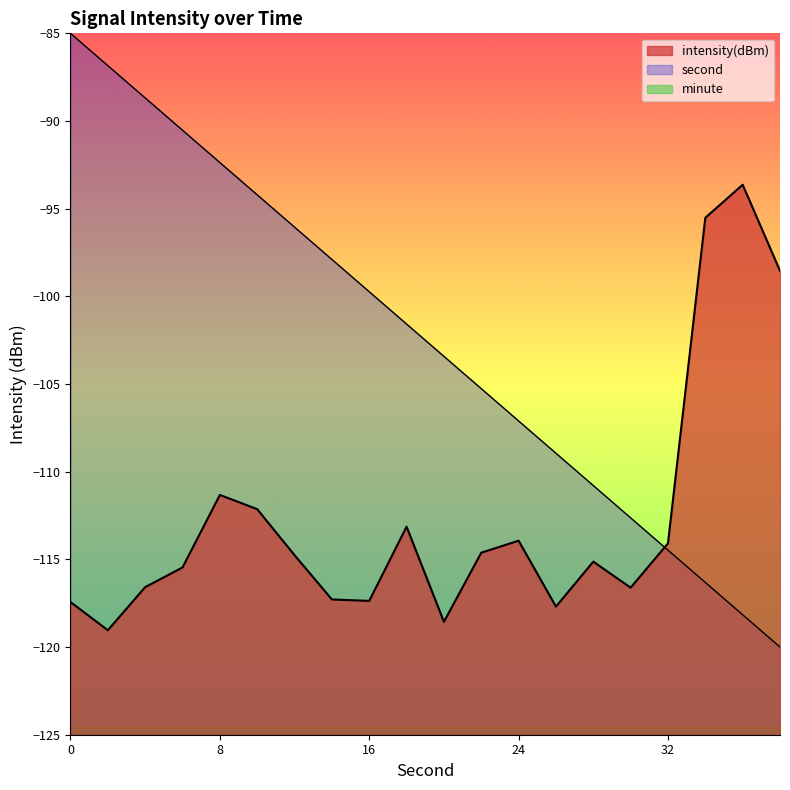

Where is second nearest to the value -102?

18